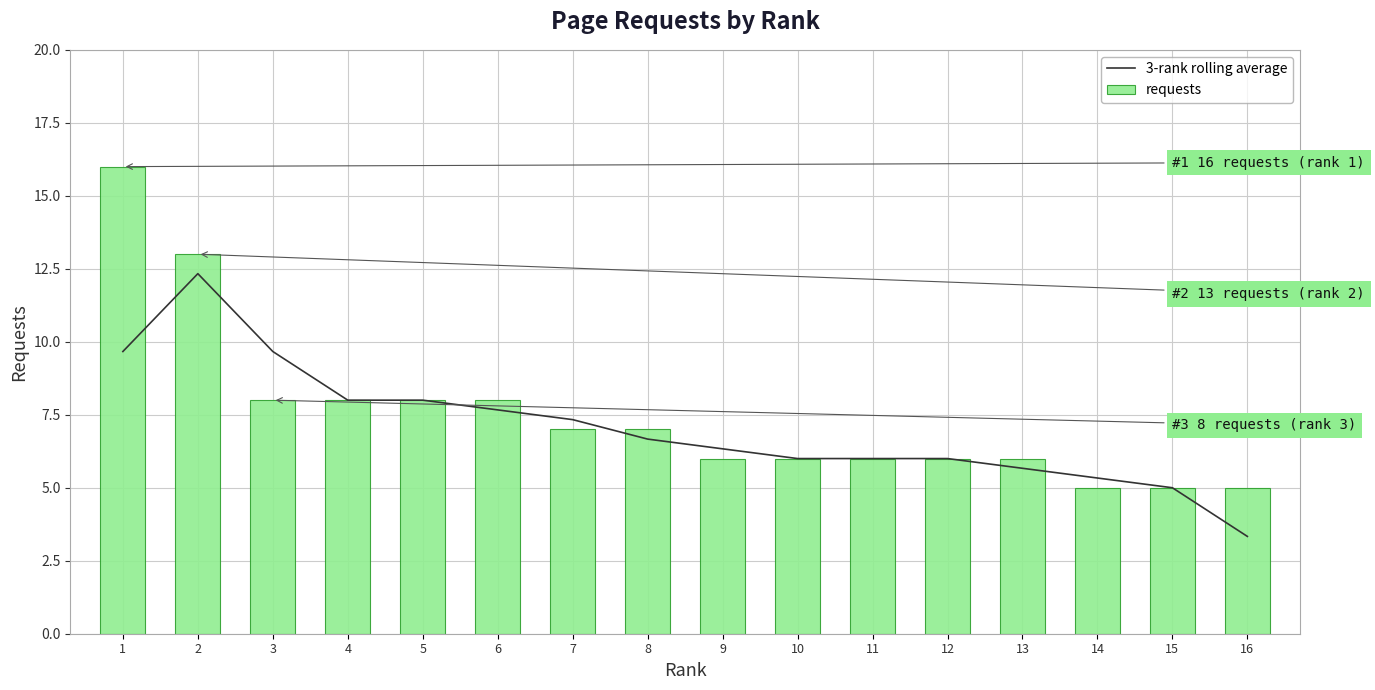

Reading left to right, transcribe all the data shown in this chart.

3-rank rolling average: 1=9.7	2=12.3	3=9.7	4=8.0	5=8.0	6=7.7	7=7.3	8=6.7	9=6.3	10=6.0	11=6.0	12=6.0	13=5.7	14=5.3	15=5.0	16=3.3
requests: 1=16.0	2=13.0	3=8.0	4=8.0	5=8.0	6=8.0	7=7.0	8=7.0	9=6.0	10=6.0	11=6.0	12=6.0	13=6.0	14=5.0	15=5.0	16=5.0